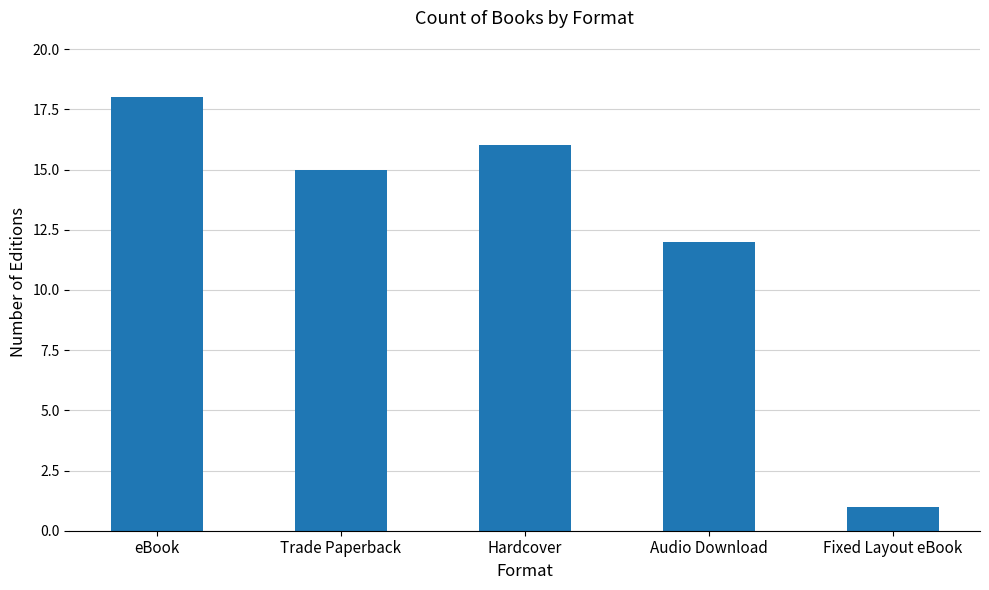

Approximately how many times larger is the value at Fixed Layout eBook compared to Trade Paperback?

0.1